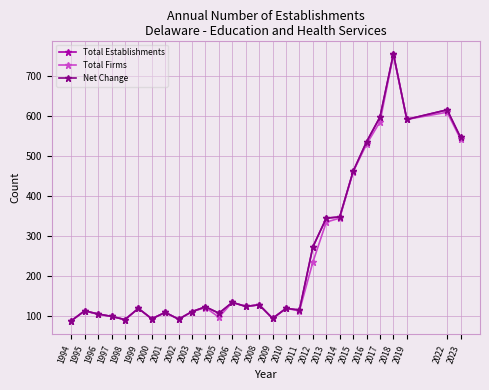

True or false: Net Change and Total Firms intersect in this chart.

False